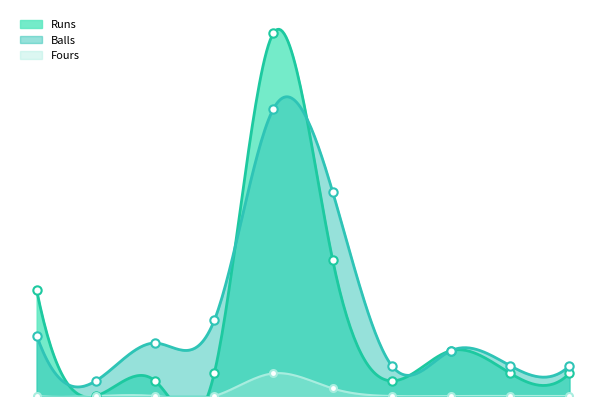

What is the difference between the maximum and minimum values in the Runs series?

48